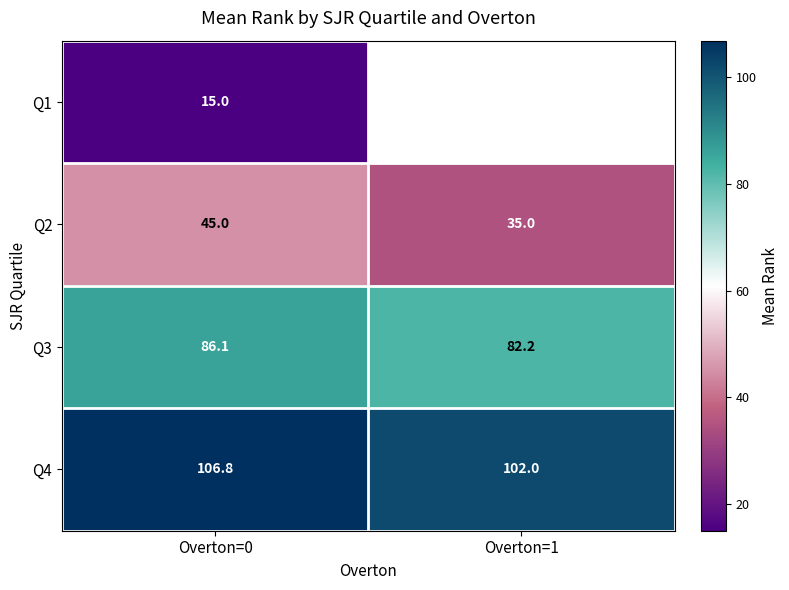

Rank the categories by Q3 value from lowest to highest.

Overton=1, Overton=0